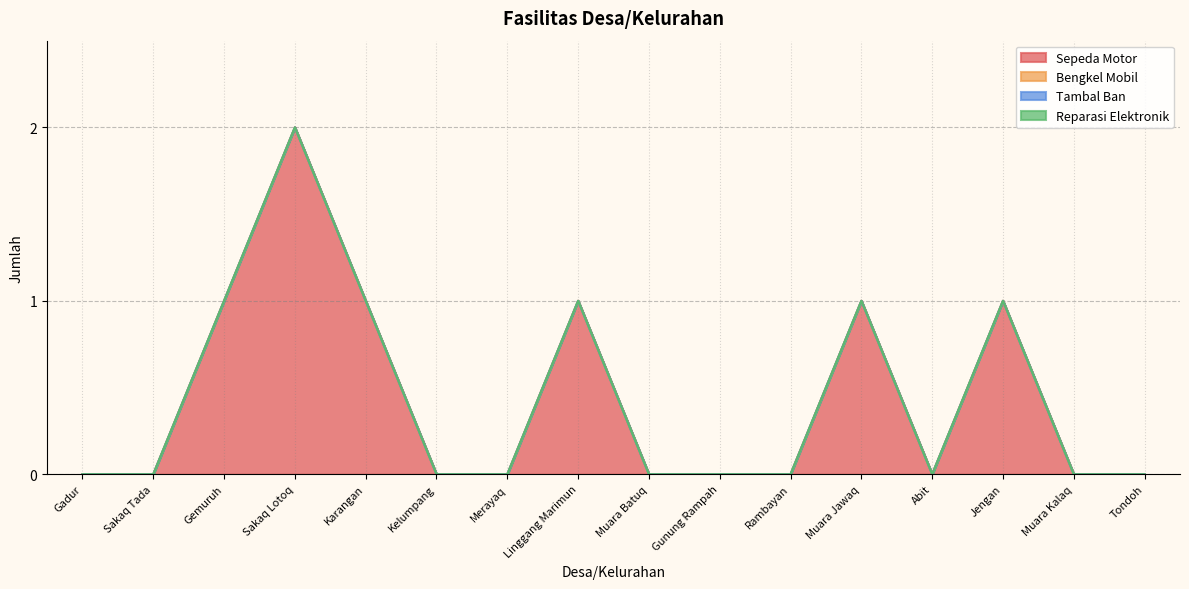

The Reparasi Elektronik series shows 0 at Gunung Rampah. True or false?

True